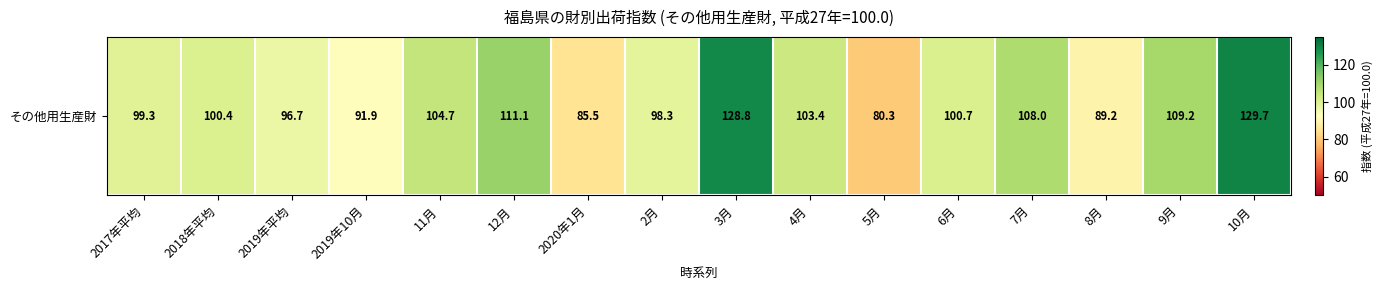

What is the approximate value at 2017年平均?

99.3